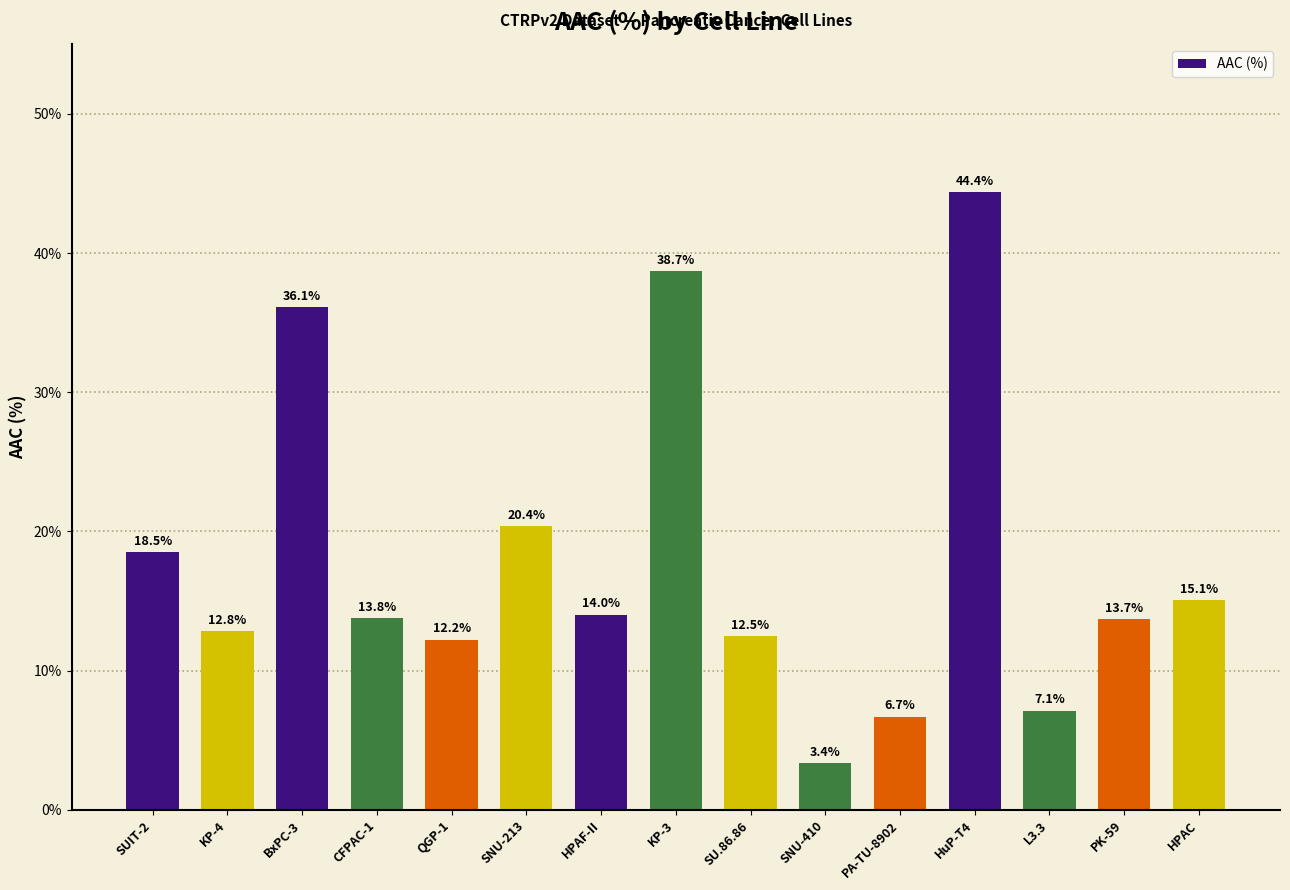

The chart shows a value of 20.4 at SNU-213. True or false?

True